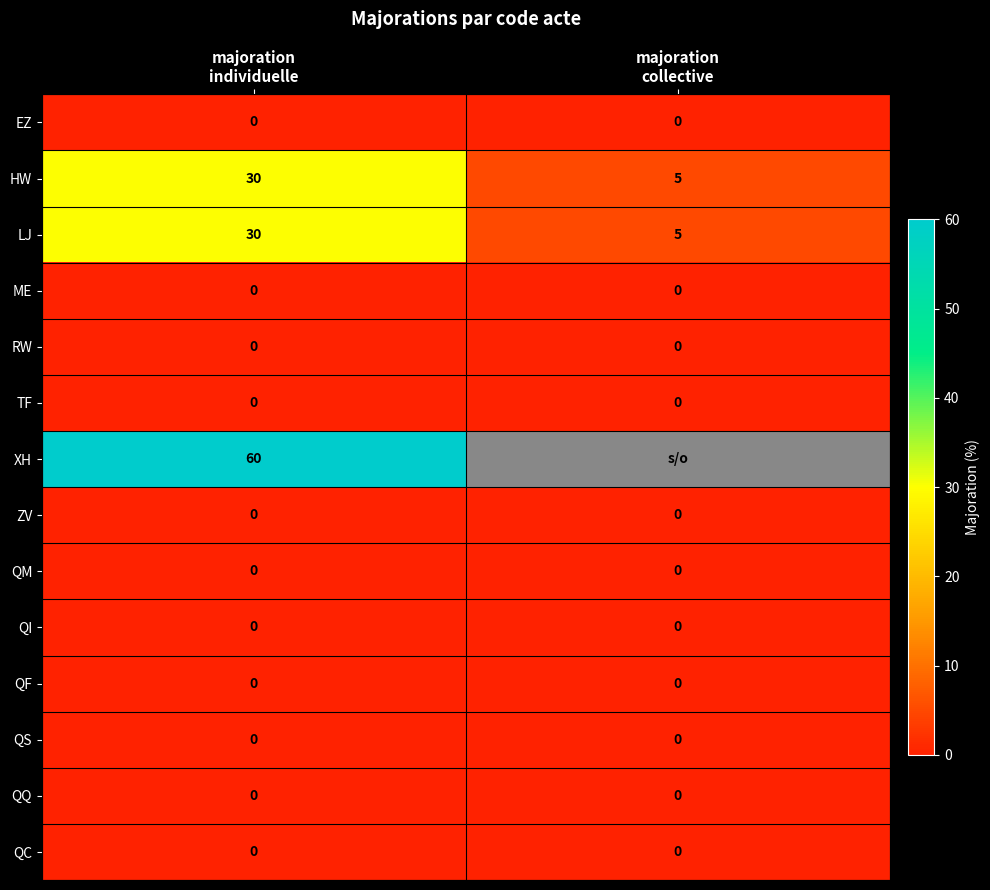

Which has a higher value, majoration
individuelle or majoration
collective?

majoration
individuelle